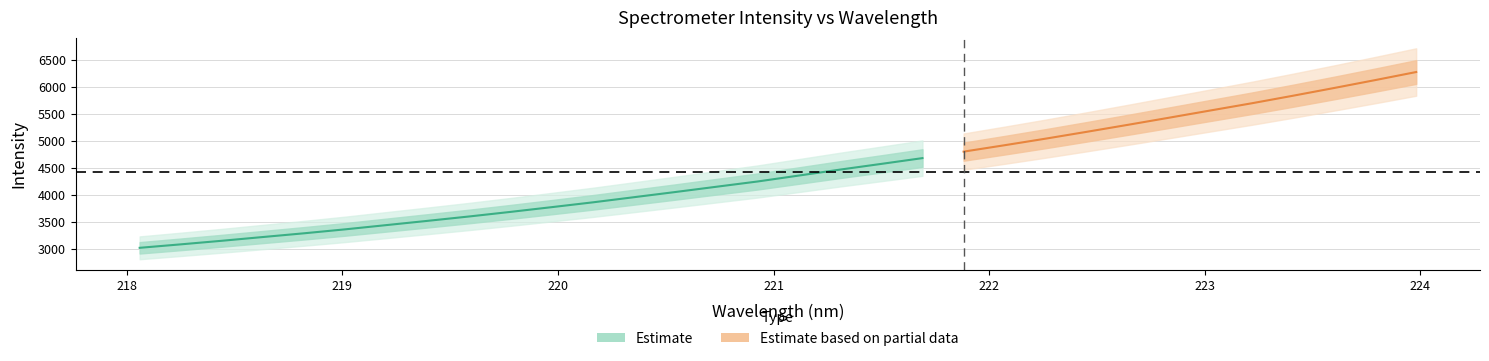

How many data points are less than 4353?

16